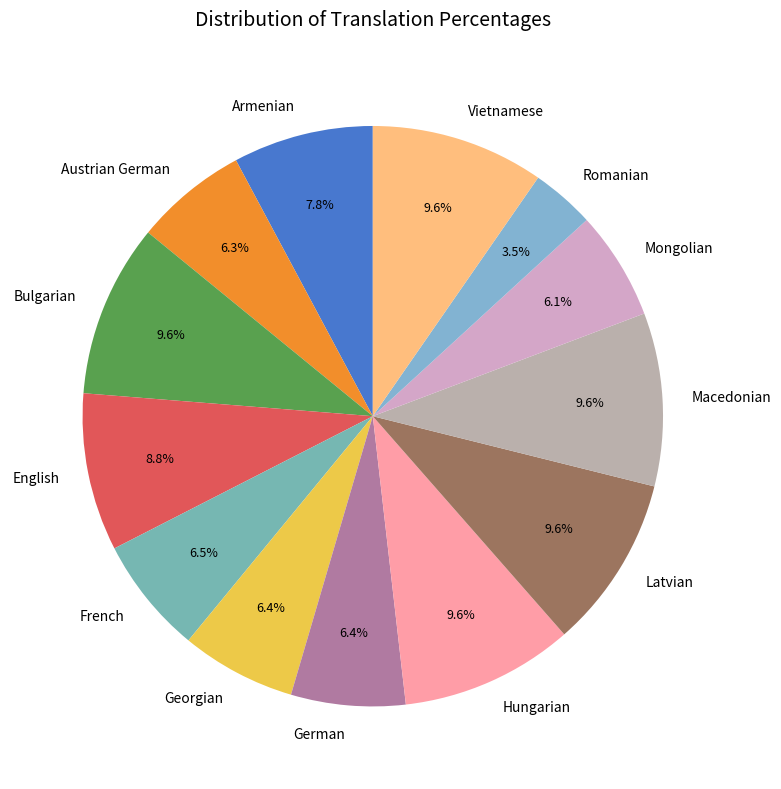

The Vietnamese slice represents 1% of the pie. True or false?

False